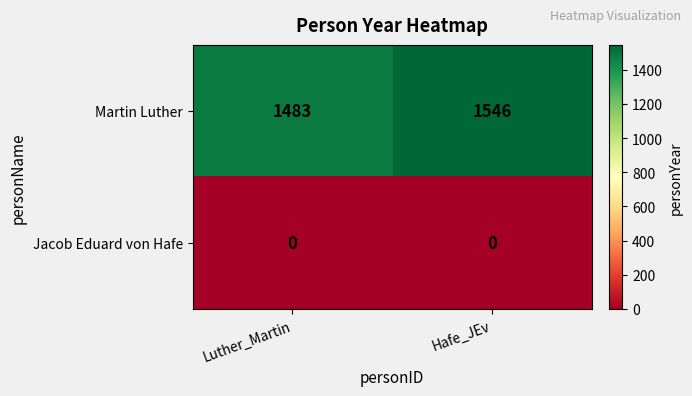

The Martin Luther series shows 1069 at Hafe_JEv. True or false?

False